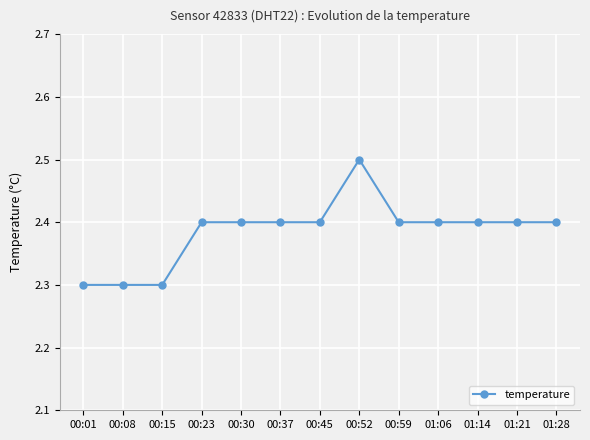

What is the average value?

2.4